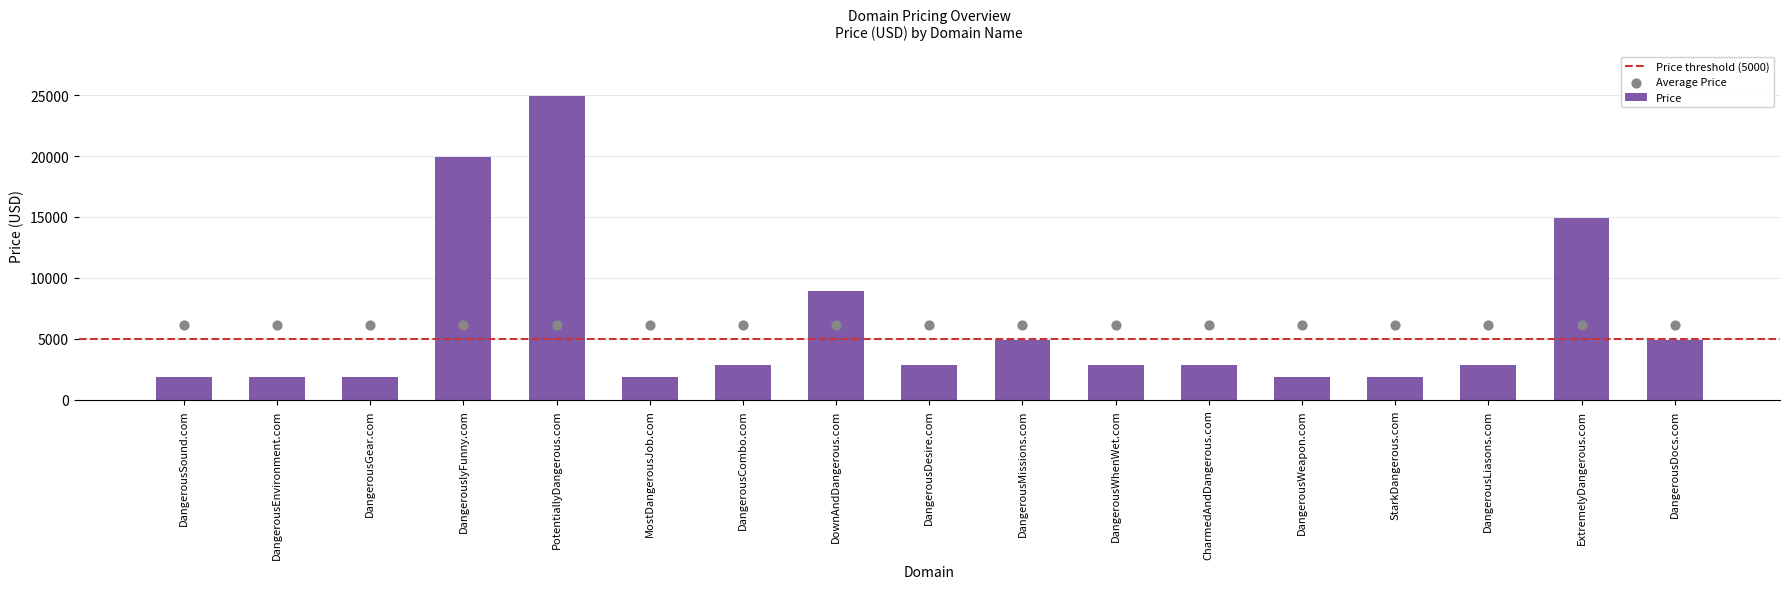

Approximately how many times larger is the value at DangerousWeapon.com compared to DangerousGear.com?

1.0